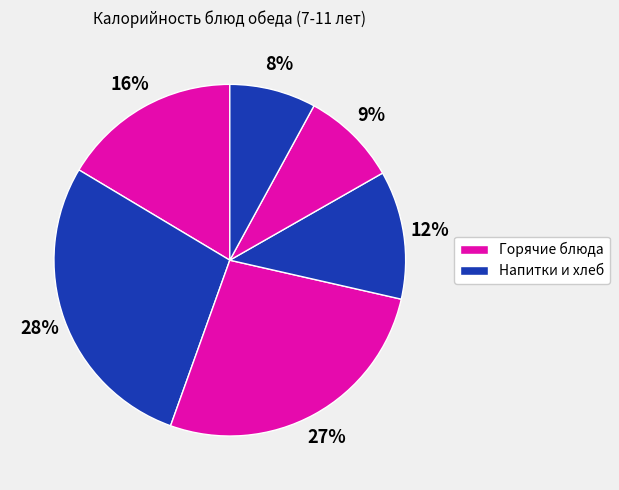

How many segments does this pie chart have?

6